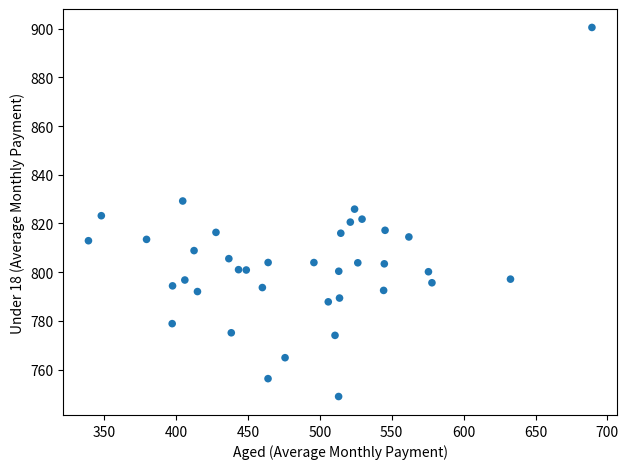

What is the range of Y values (max minus min)?

151.6